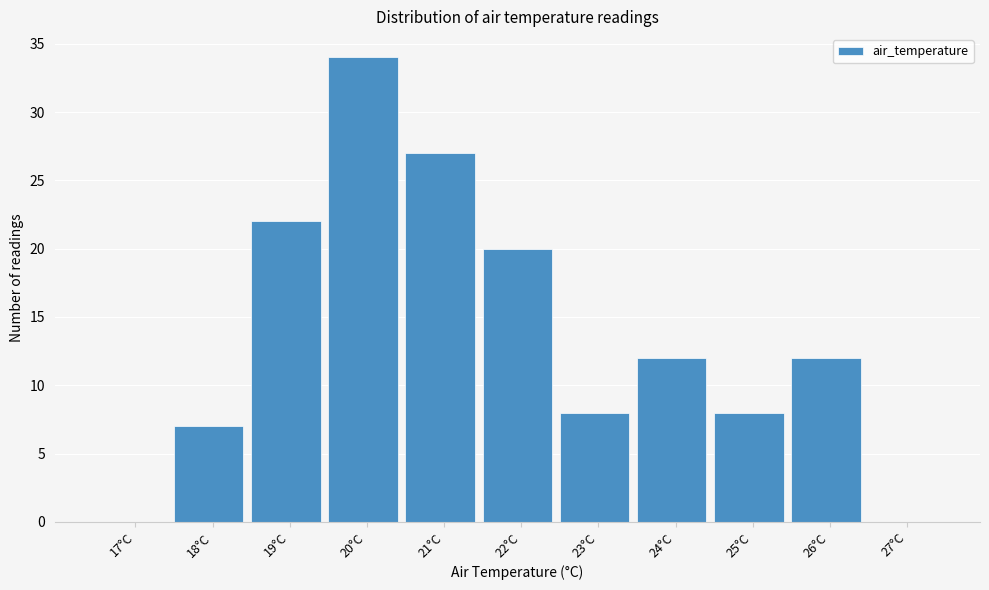

Reading left to right, what are all the values shown in this chart?

17°C=0	18°C=7	19°C=22	20°C=34	21°C=27	22°C=20	23°C=8	24°C=12	25°C=8	26°C=12	27°C=0